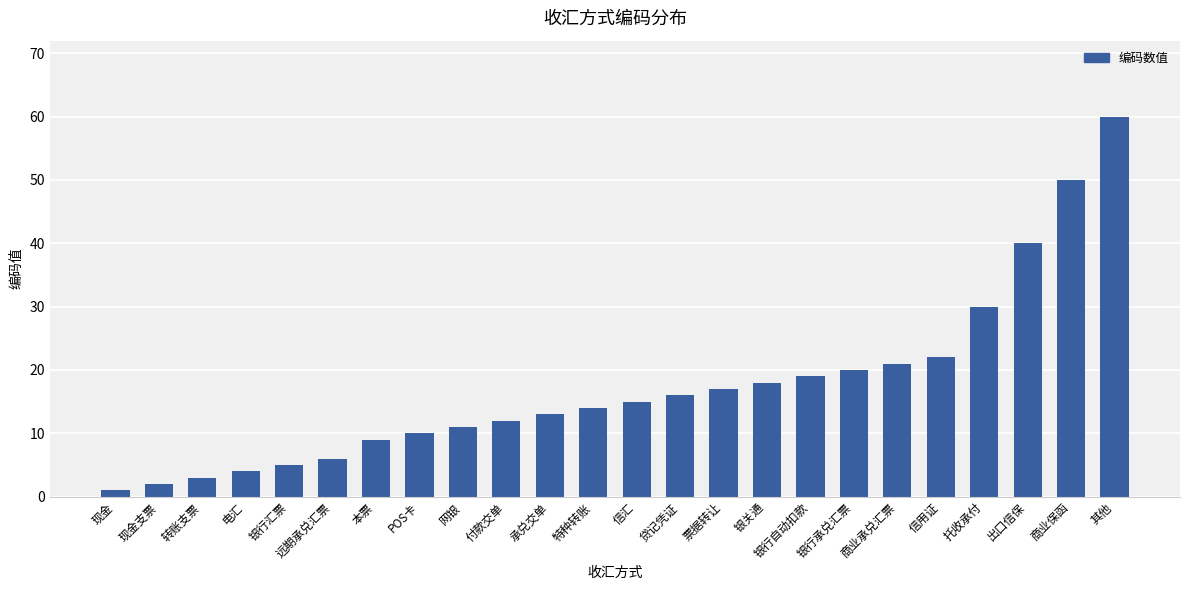

What is the difference between the second highest and minimum values?

49